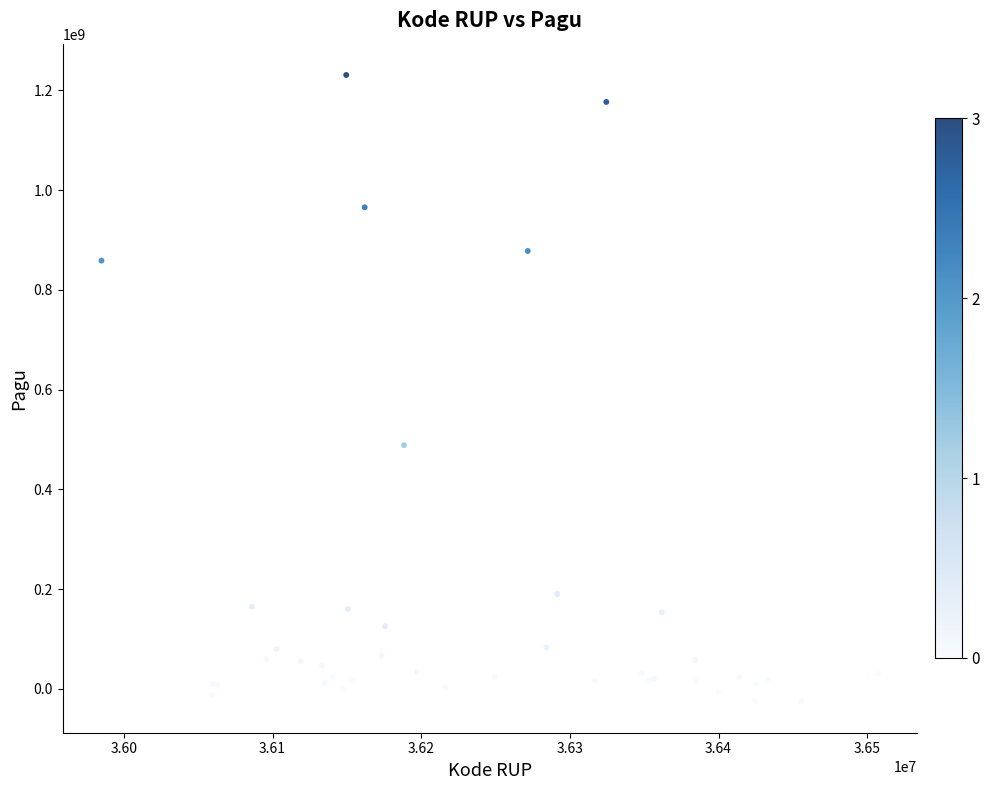

What Y value in the scatter plot is closest to 602825886?

488620836.8